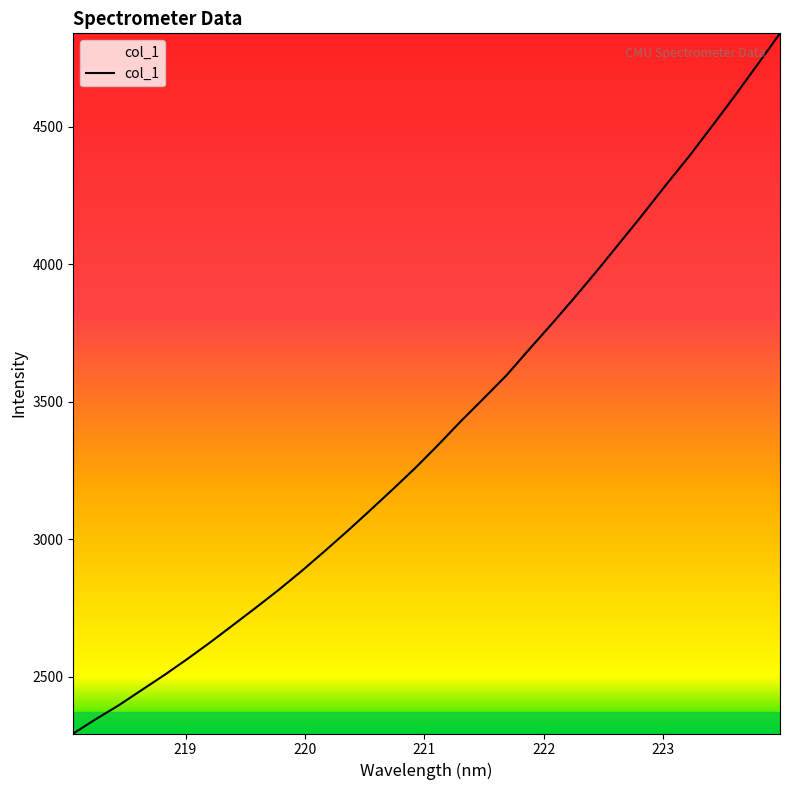

What is the maximum value shown in the chart?

4839.0